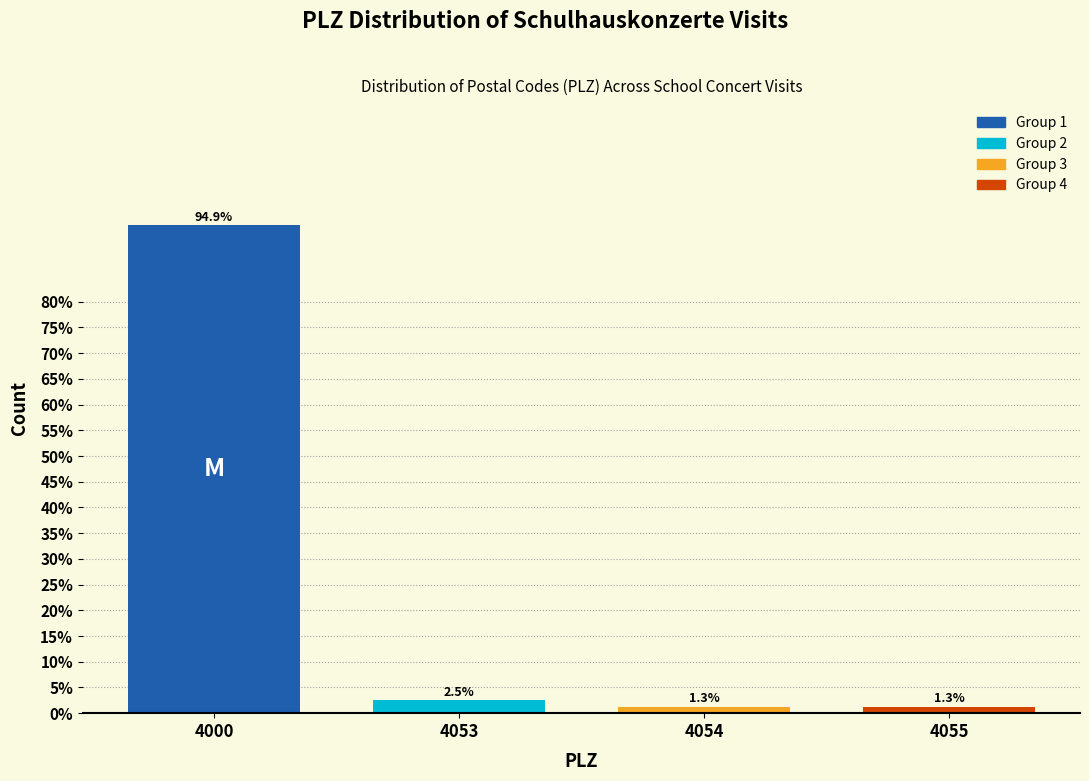

Reading left to right, what are all the values shown in this chart?

4000=94.9	4053=2.5	4054=1.3	4055=1.3